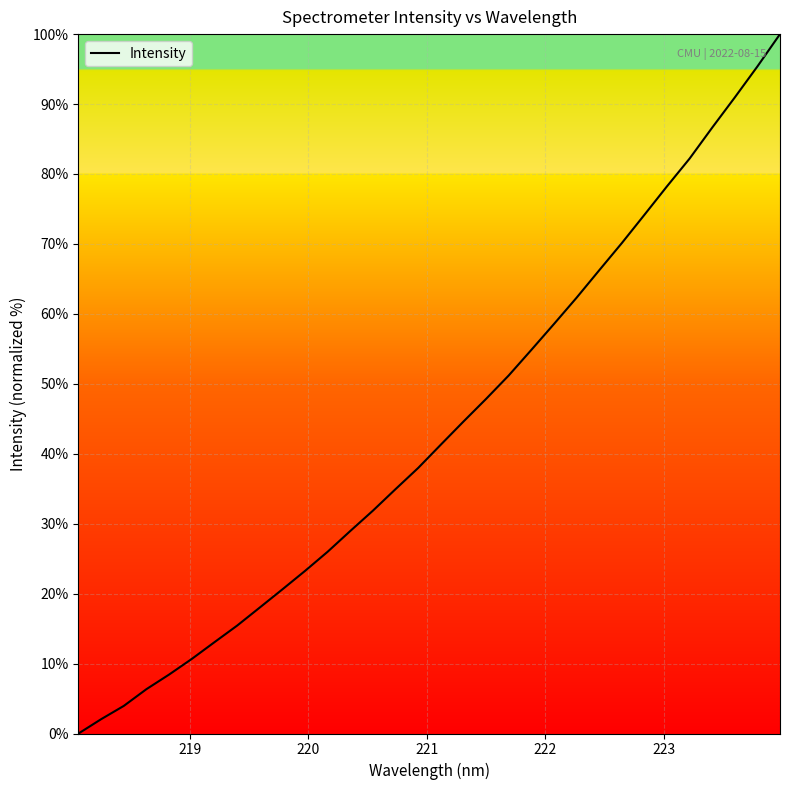

What is the maximum value shown in the chart?

100.0